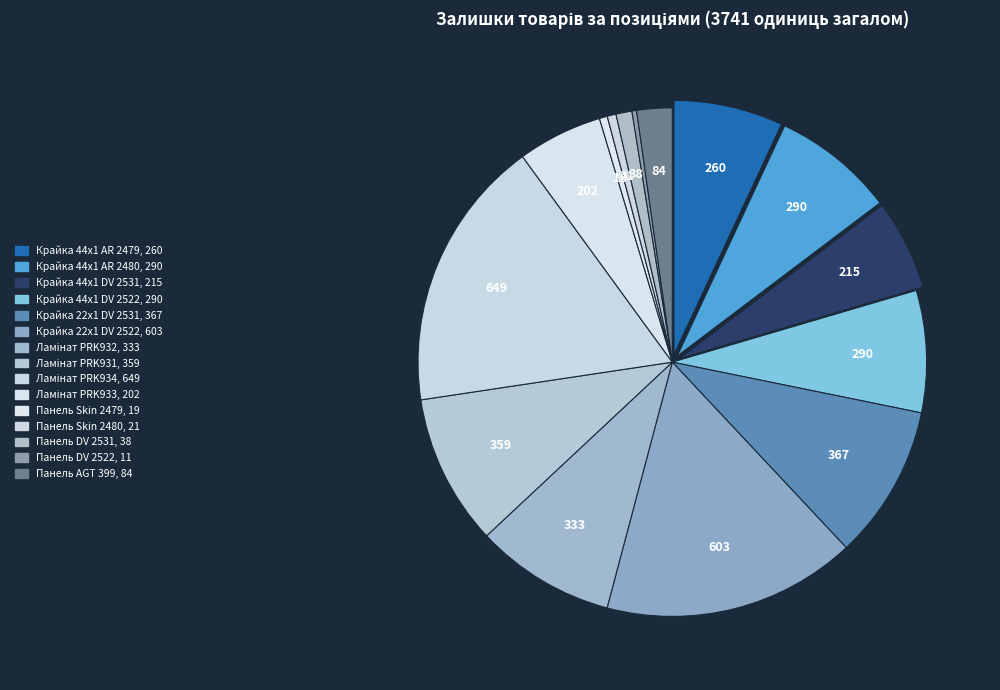

Count the number of slices in the pie.

15